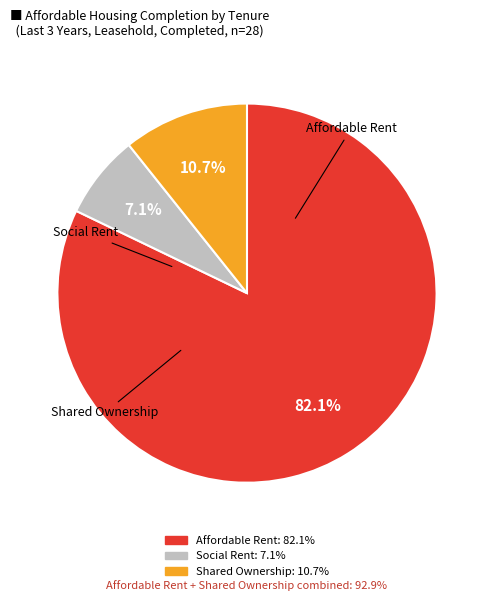

Is there a majority slice in this chart?

Yes